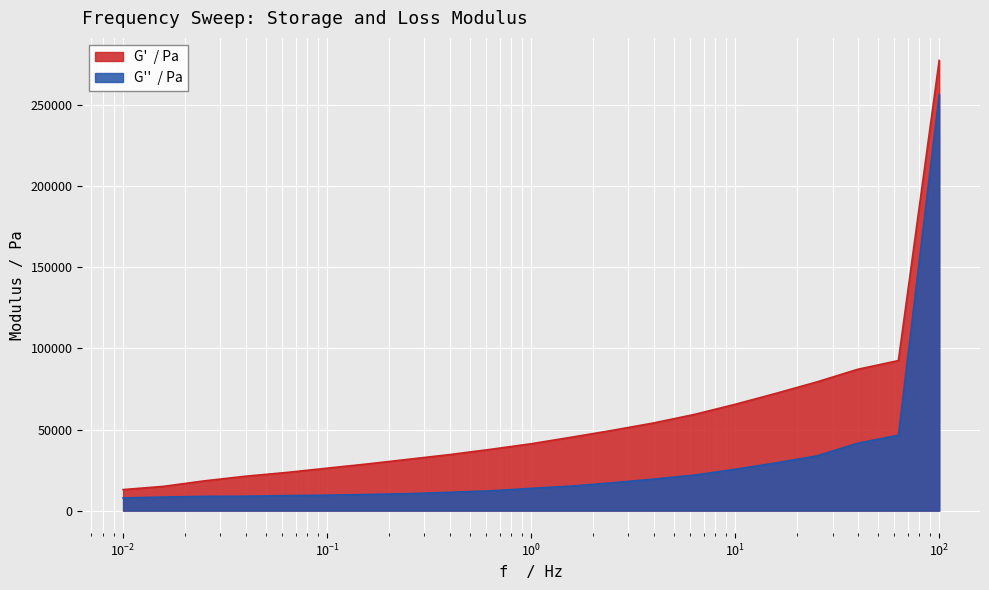

What is the greatest value displayed?

277716.7